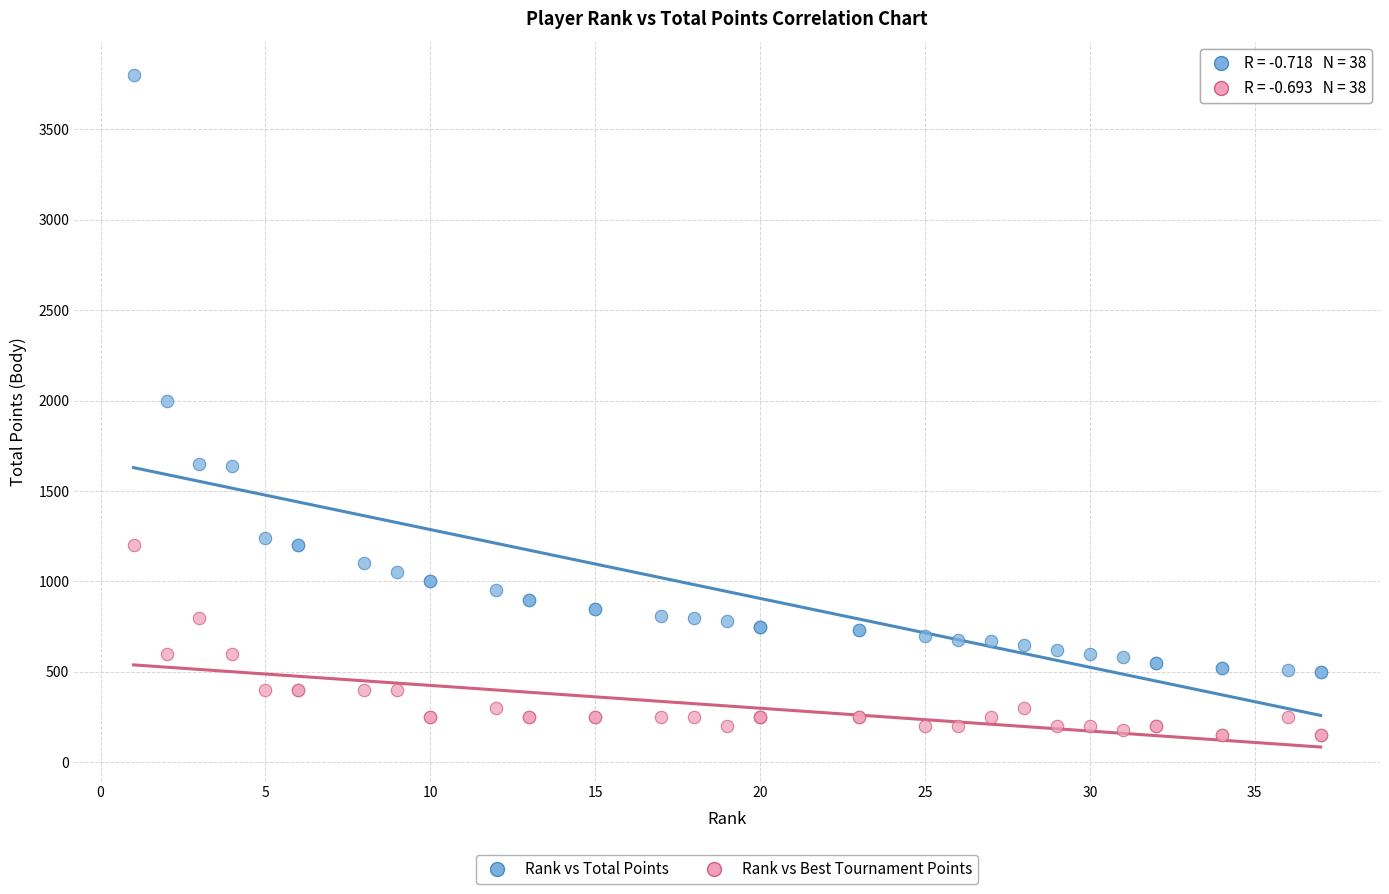

In the Rank vs Total Points series, what Y value is closest to 2150?

2000